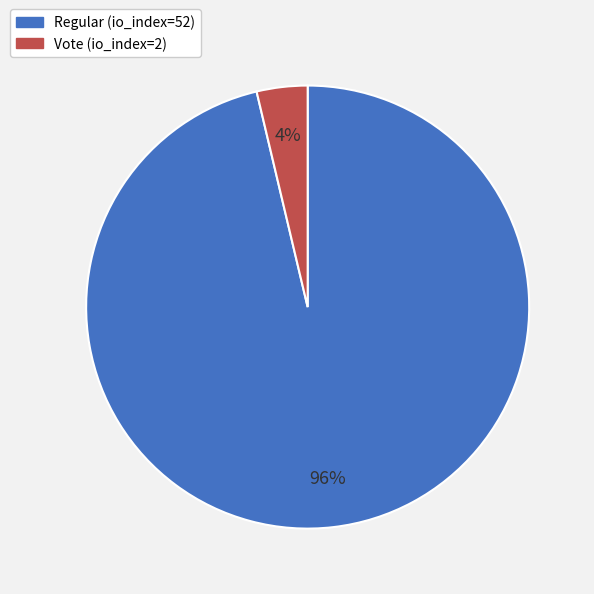

Is it true that Regular (io_index=52) is 88% of the pie?

False